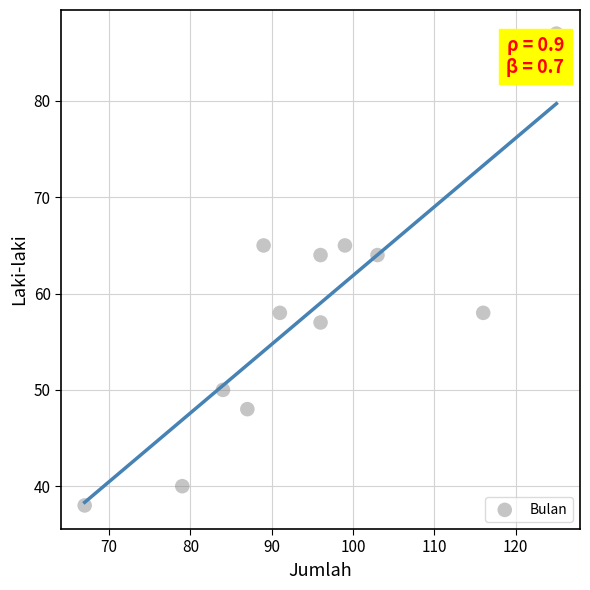

What is the range of X values (max minus min)?

58